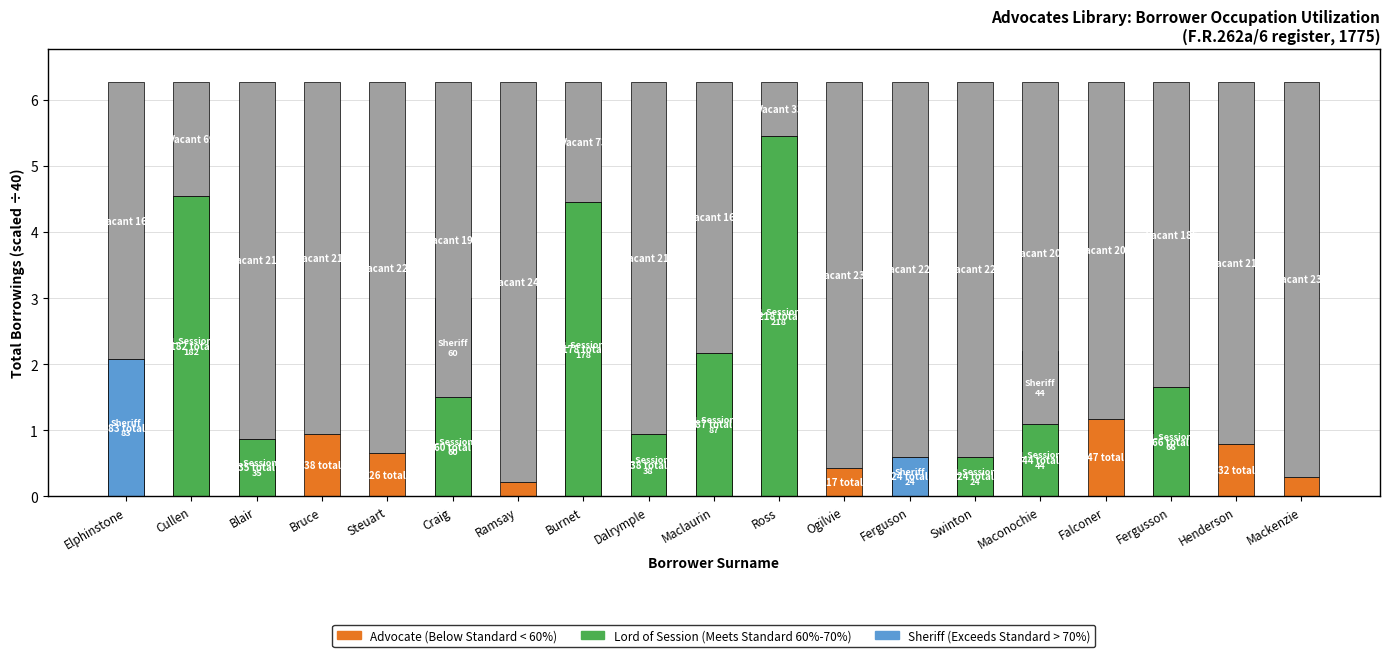

At Swinton, list the series in order from smallest to largest.

Sheriff (Exceeds Standard), Advocate (Below Standard), Lord of Session (Meets Standard), Vacant